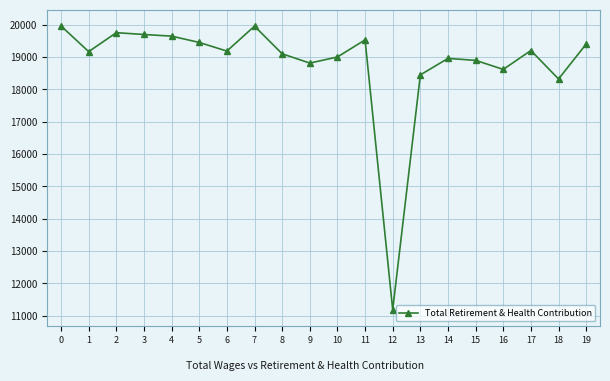

True or false: the data shows 8038 at 6.

False